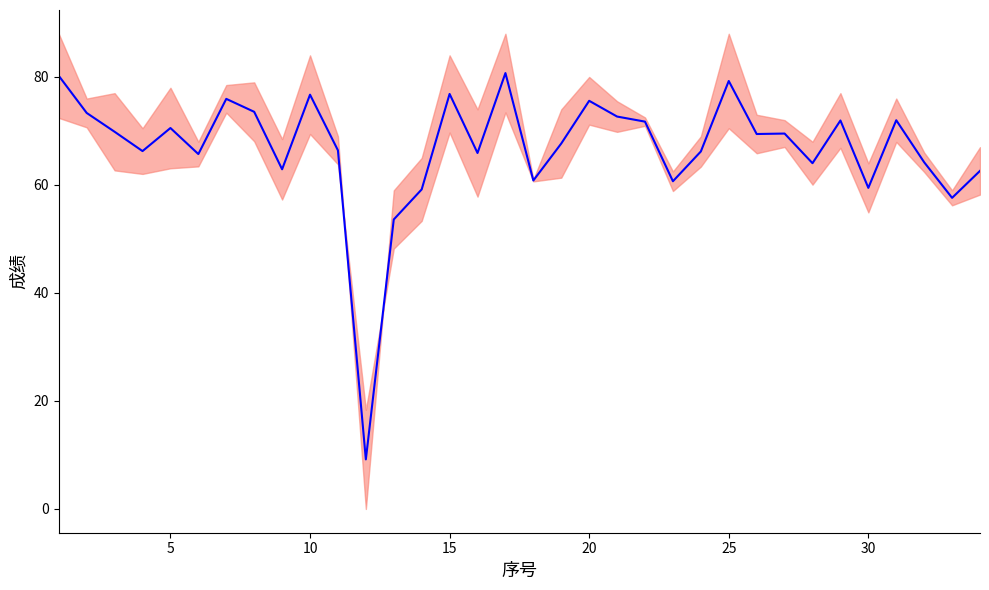

How many data points are less than 69?

17